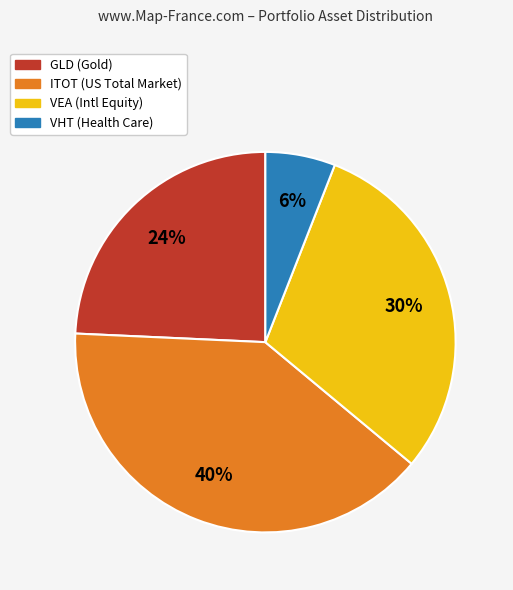

Does any single category account for the majority?

No